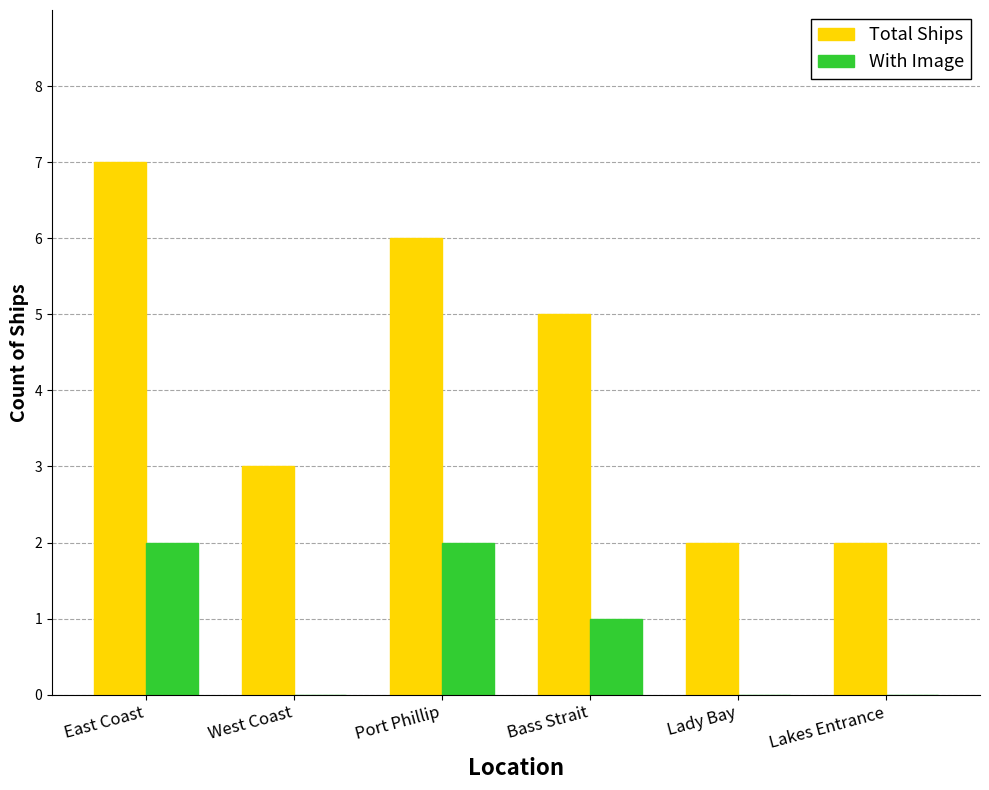

Are the bars grouped side by side (vs. stacked)?

Yes